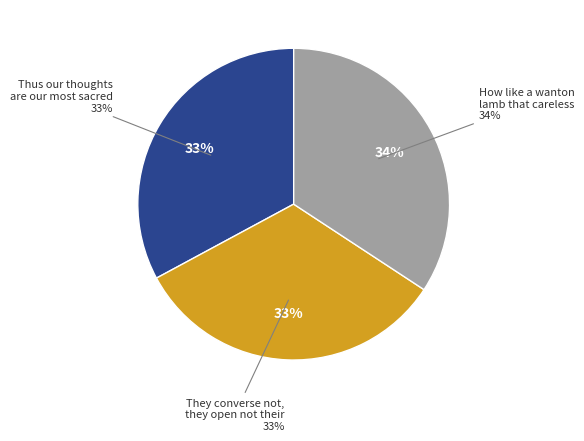

What percentage is the How like a wanton lamb that careless slice, to the nearest percent?

34%